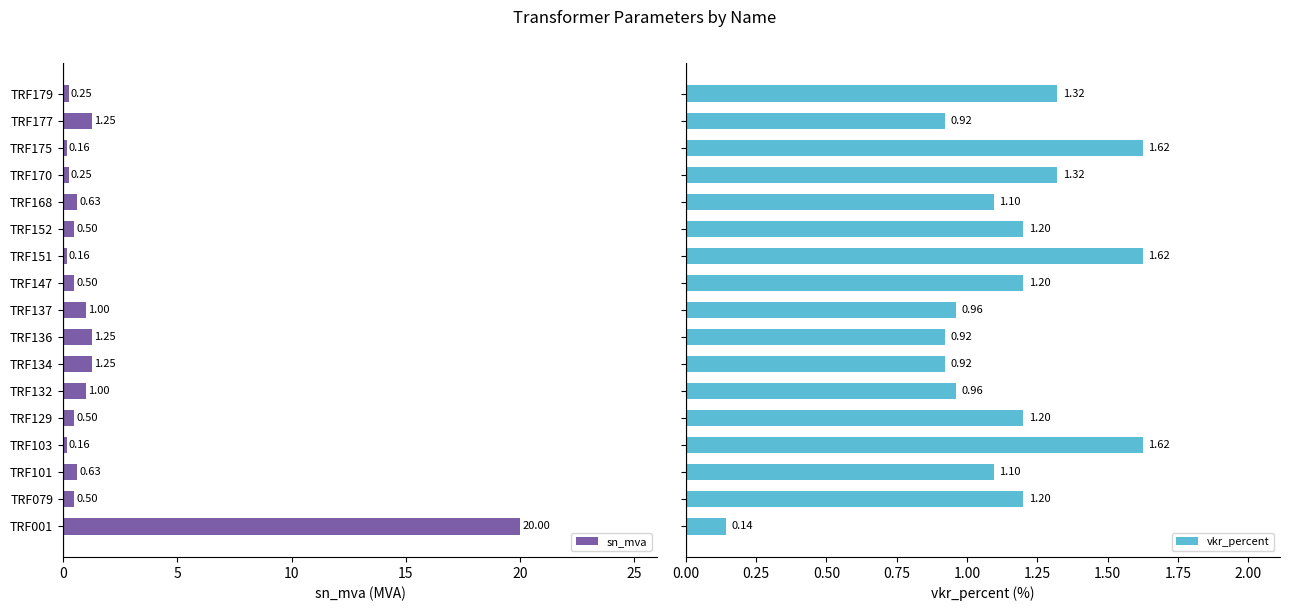

What are all the series names shown in the legend?

sn_mva, vkr_percent